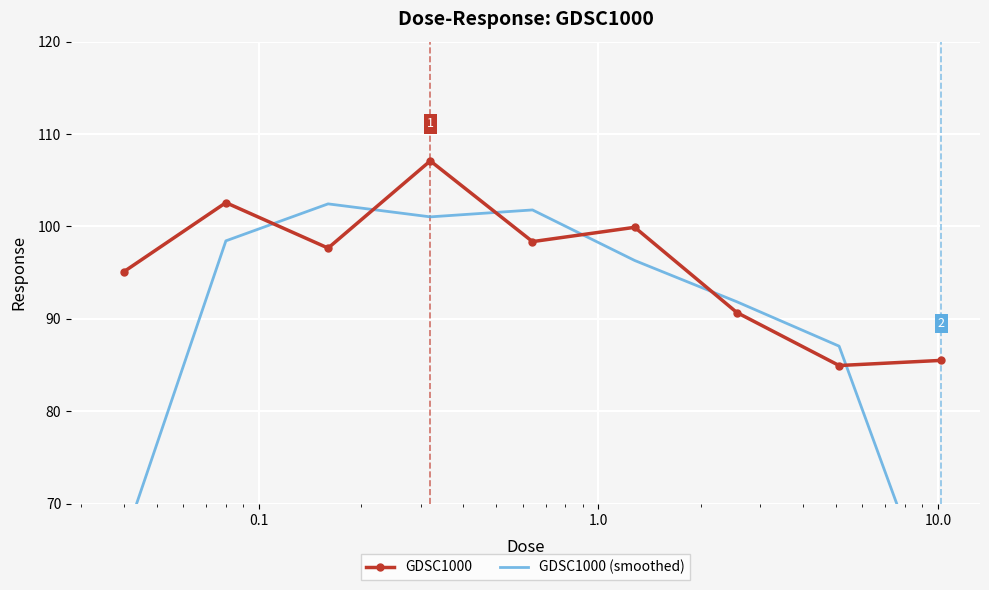

In GDSC1000 (smoothed), how many points are lower than both neighbors (excluding endpoints)?

1